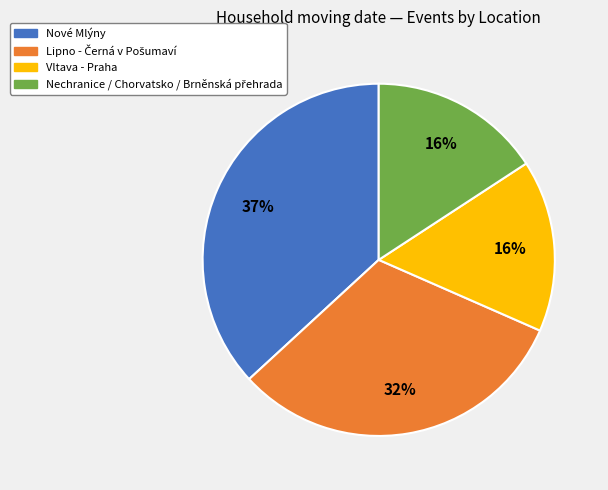

To the nearest percent, what is the difference between the largest and smallest slice percentages?

21%